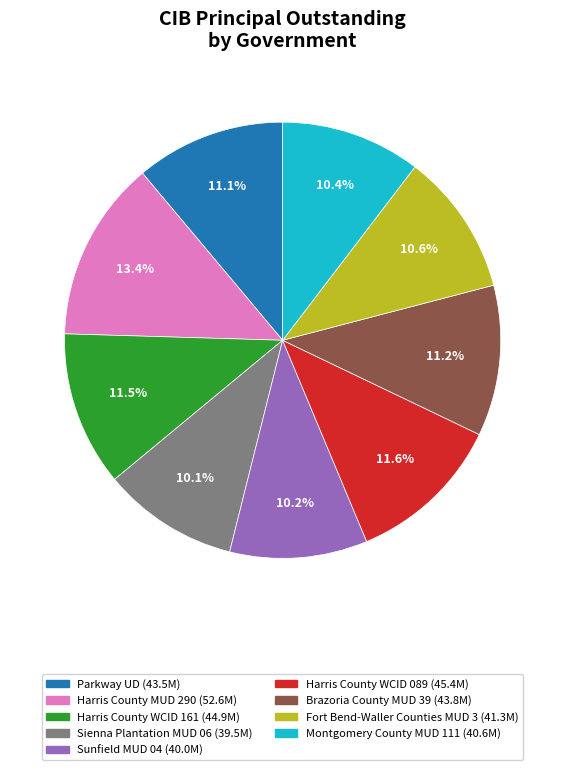

Count the number of slices in the pie.

9